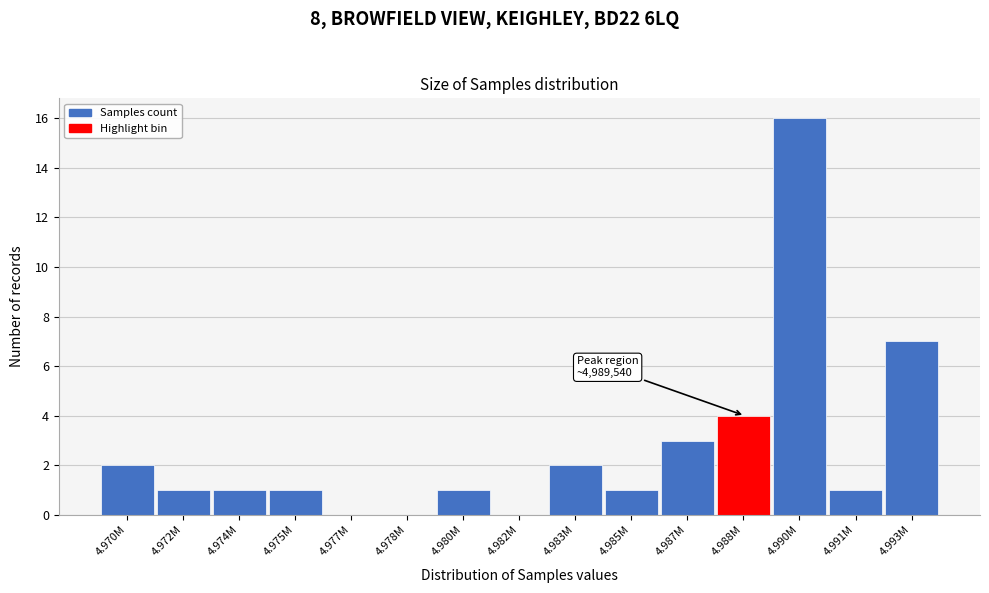

Reading left to right, transcribe all the data shown in this chart.

4.970M=2	4.972M=1	4.974M=1	4.975M=1	4.977M=0	4.978M=0	4.980M=1	4.982M=0	4.983M=2	4.985M=1	4.987M=3	4.988M=4	4.990M=16	4.991M=1	4.993M=7